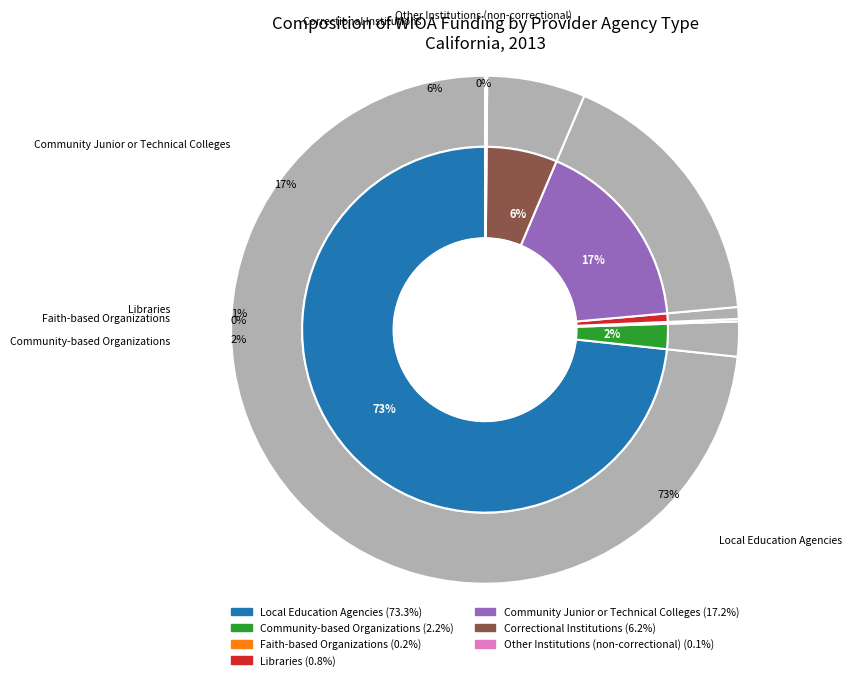

What percentage do Faith-based Organizations and Community Junior or Technical Colleges together represent?

17.3%